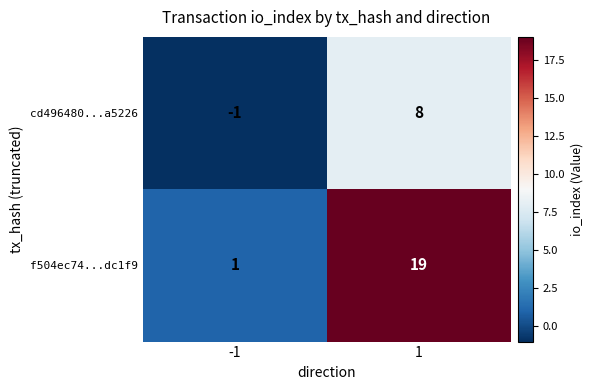

Which series has the widest spread of values?

f504ec74...dc1f9